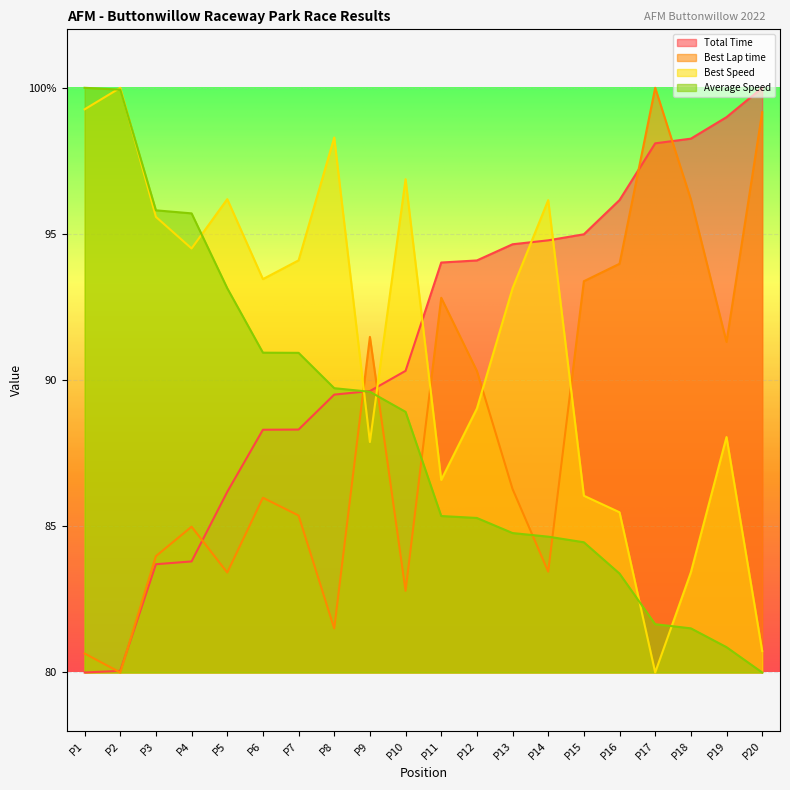

What are all the series names shown in the legend?

Total Time, Best Lap time, Best Speed, Average Speed